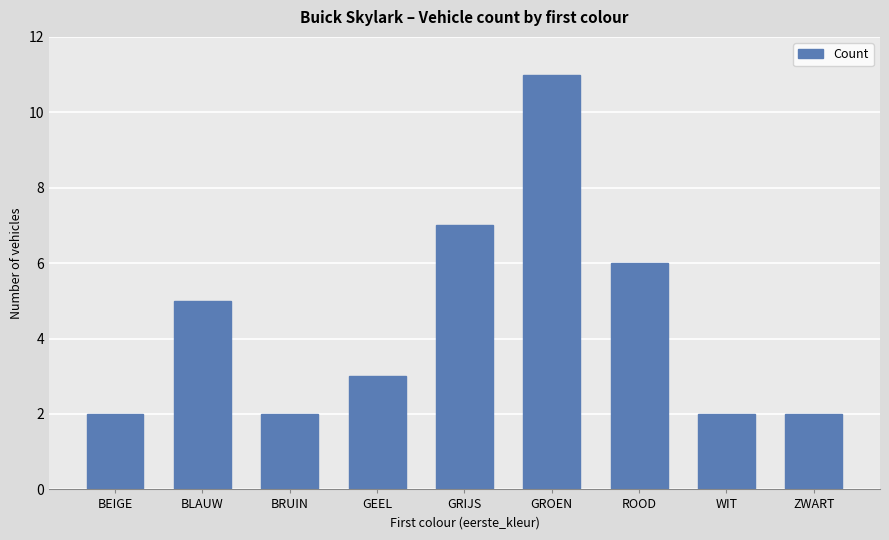

Which label corresponds to the largest value in the chart?

GROEN